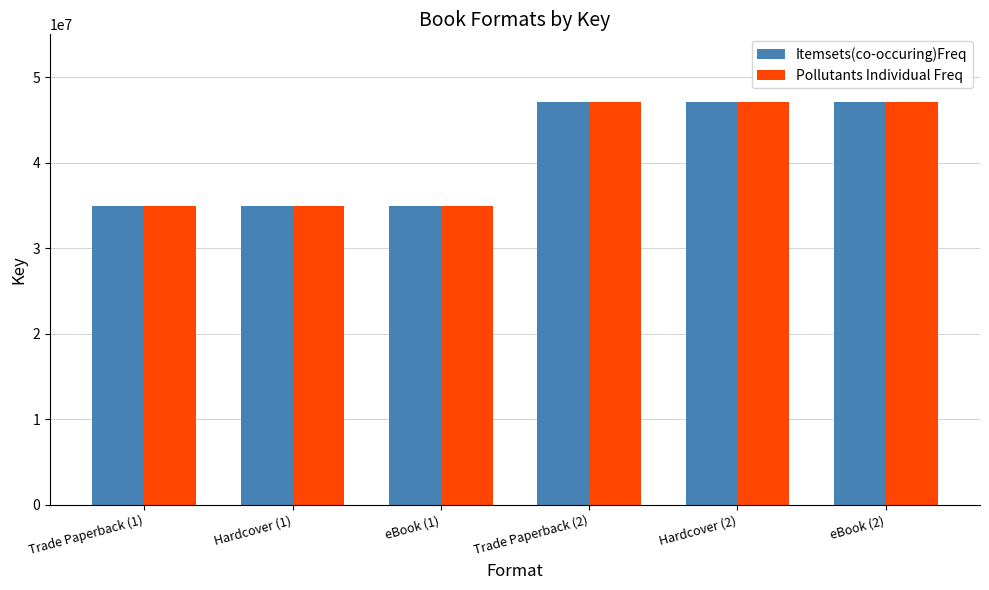

The value of Pollutants Individual Freq at Trade Paperback (1) is 24349509. True or false?

False